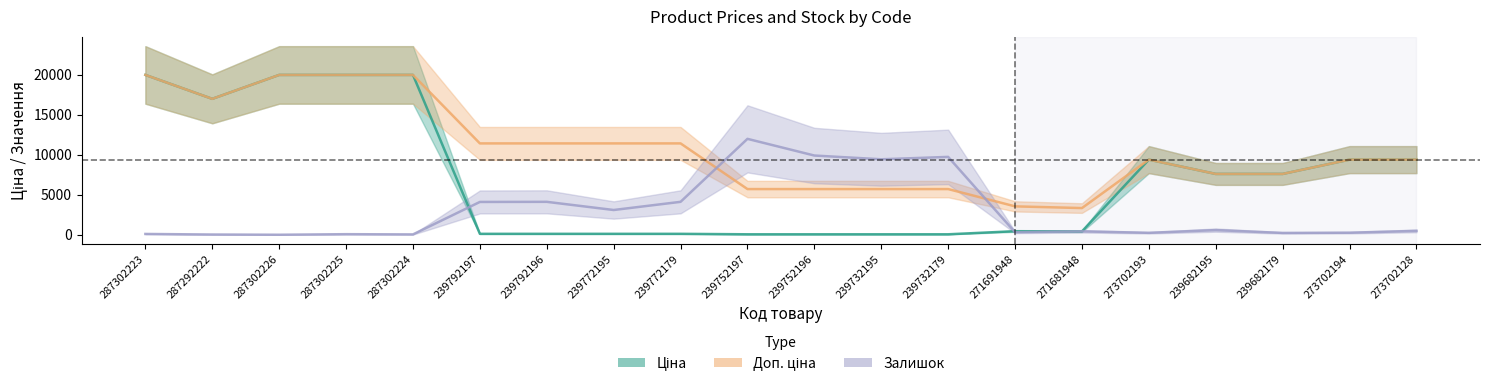

At how many categories does at least one series exceed 18970?

4